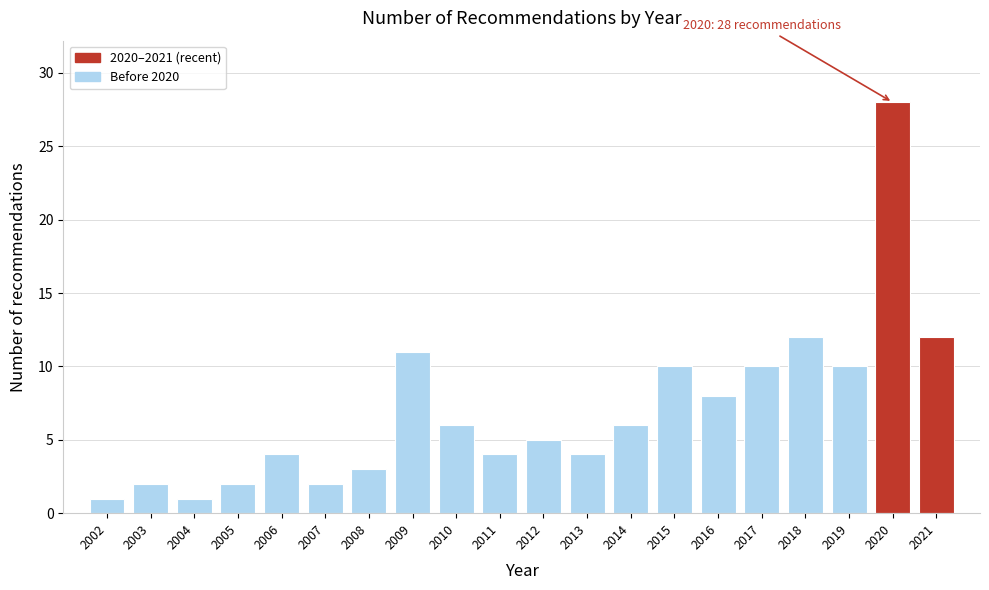

Reading left to right, transcribe all the data shown in this chart.

1	2	1	2	4	2	3	11	6	4	5	4	6	10	8	10	12	10	28	12